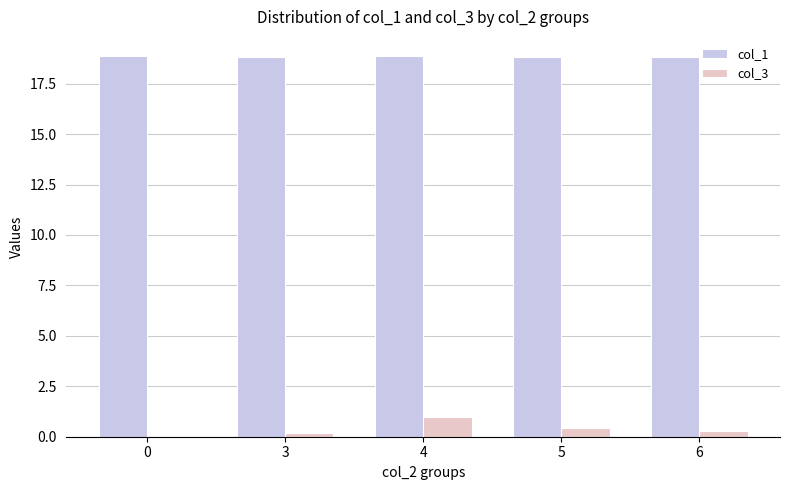

Is the value of col_1 at 0 greater than the value of col_3 at 3?

Yes